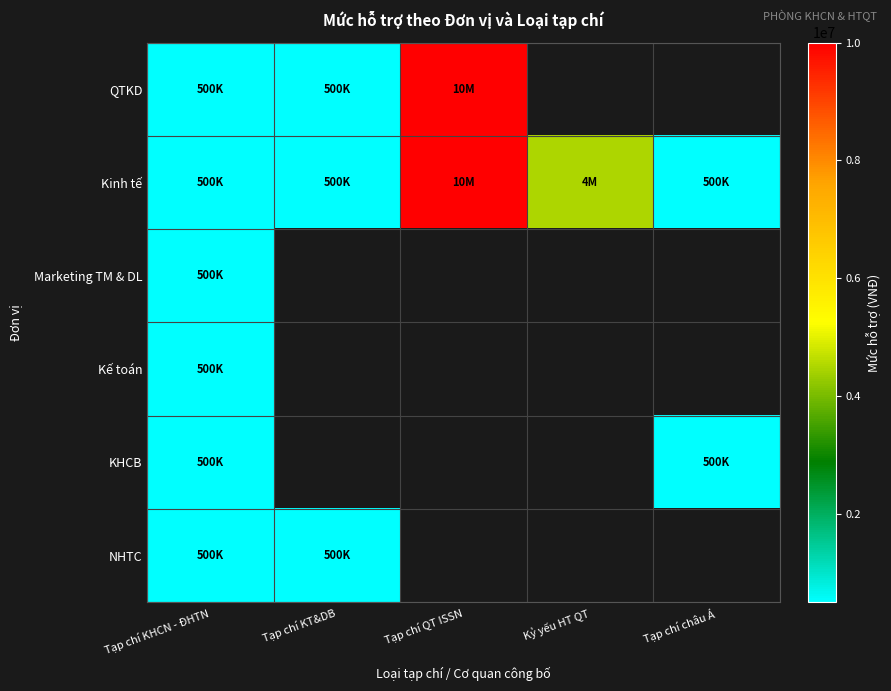

At how many categories does at least one series exceed 3574653?

2